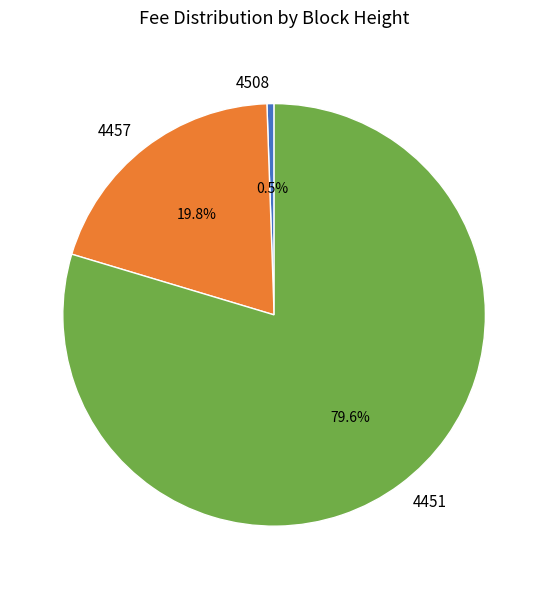

Is there a majority slice in this chart?

Yes